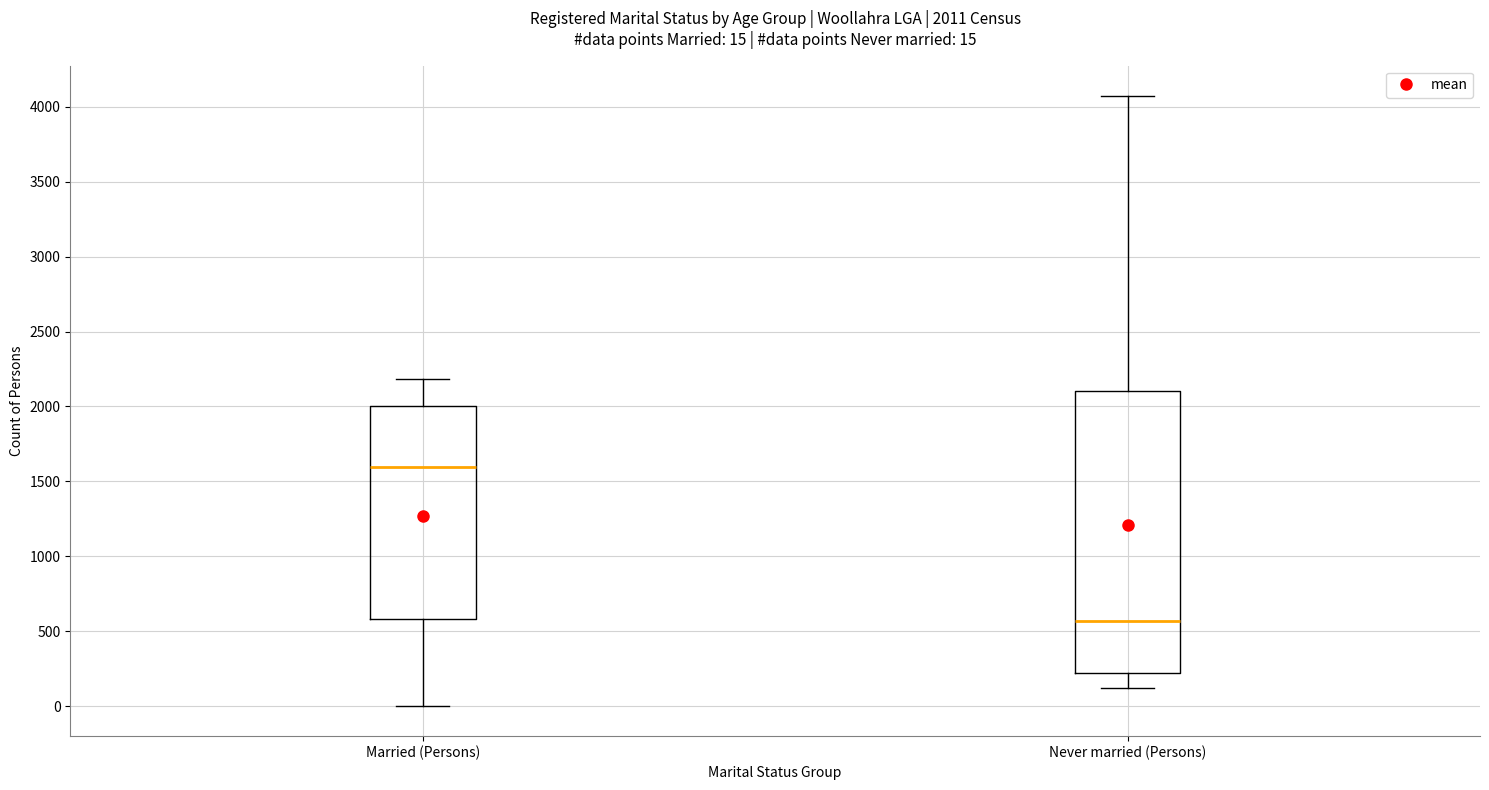

Comparing the boxes themselves (not the whiskers), which one is the tallest?

Never married (Persons)